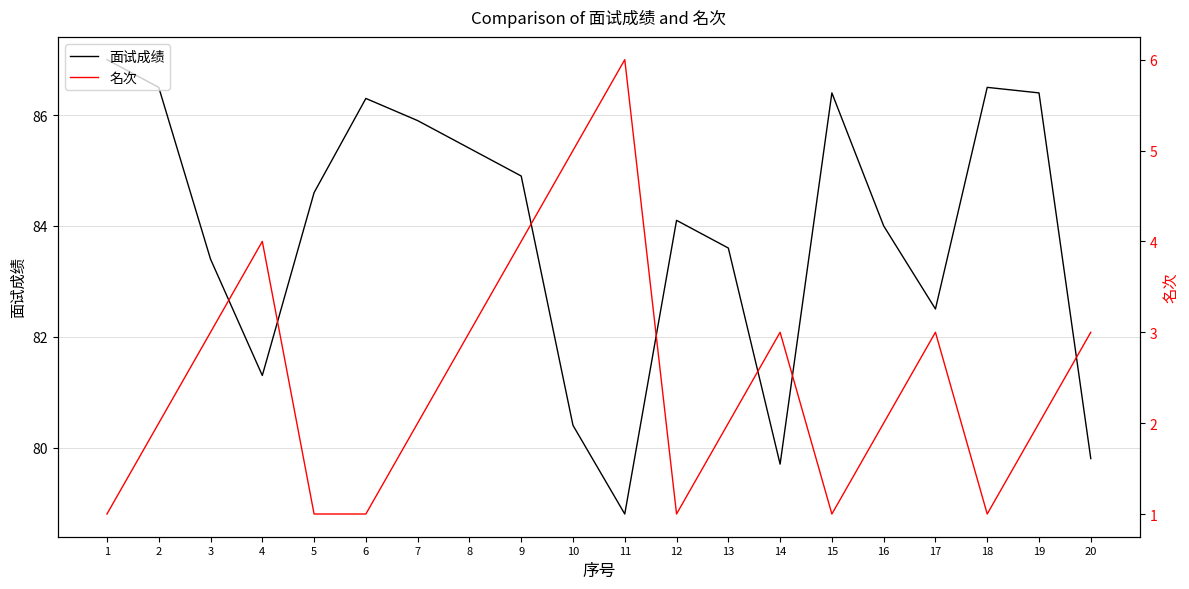

True or false: 面试成绩 has a value of 84.9 at 9.

True